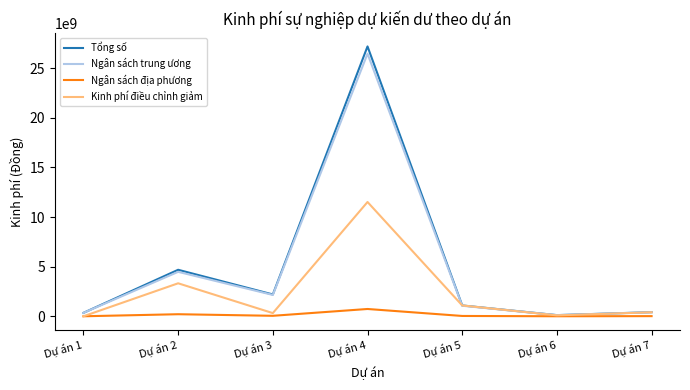

In Tổng số, how many points are lower than both neighbors (excluding endpoints)?

2